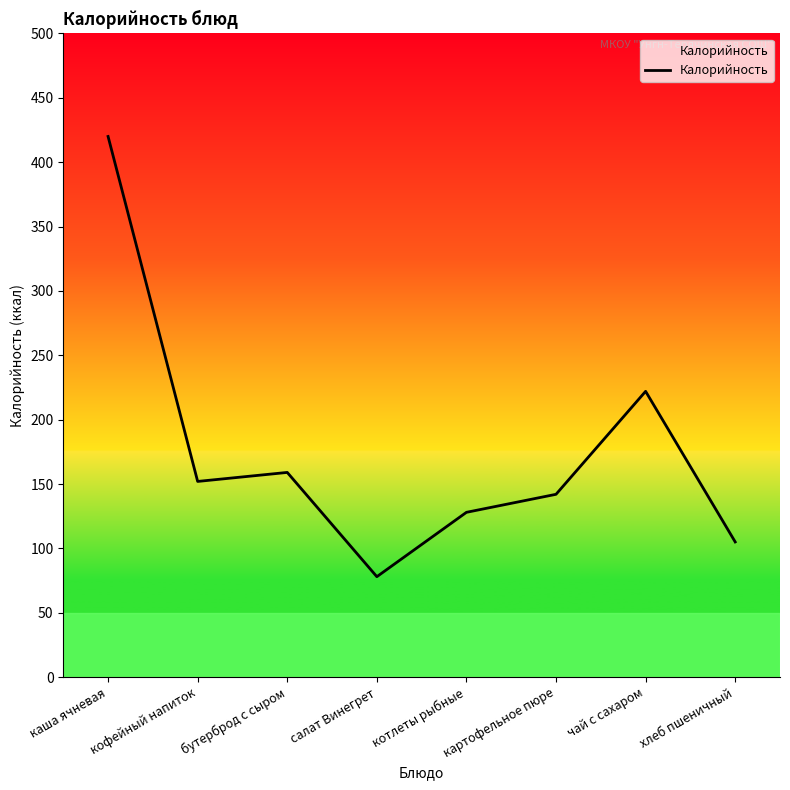

What is the difference between the values at котлеты рыбные and хлеб пшеничный?

23